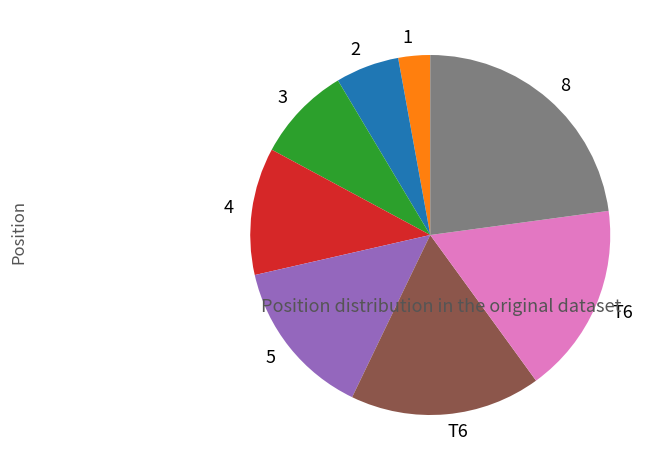

Does any single category account for the majority?

No